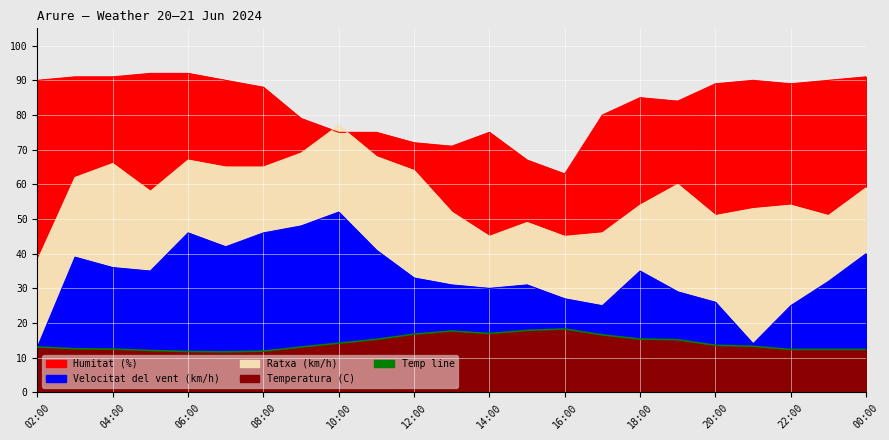

Where is the data nearest to the value 15?

17